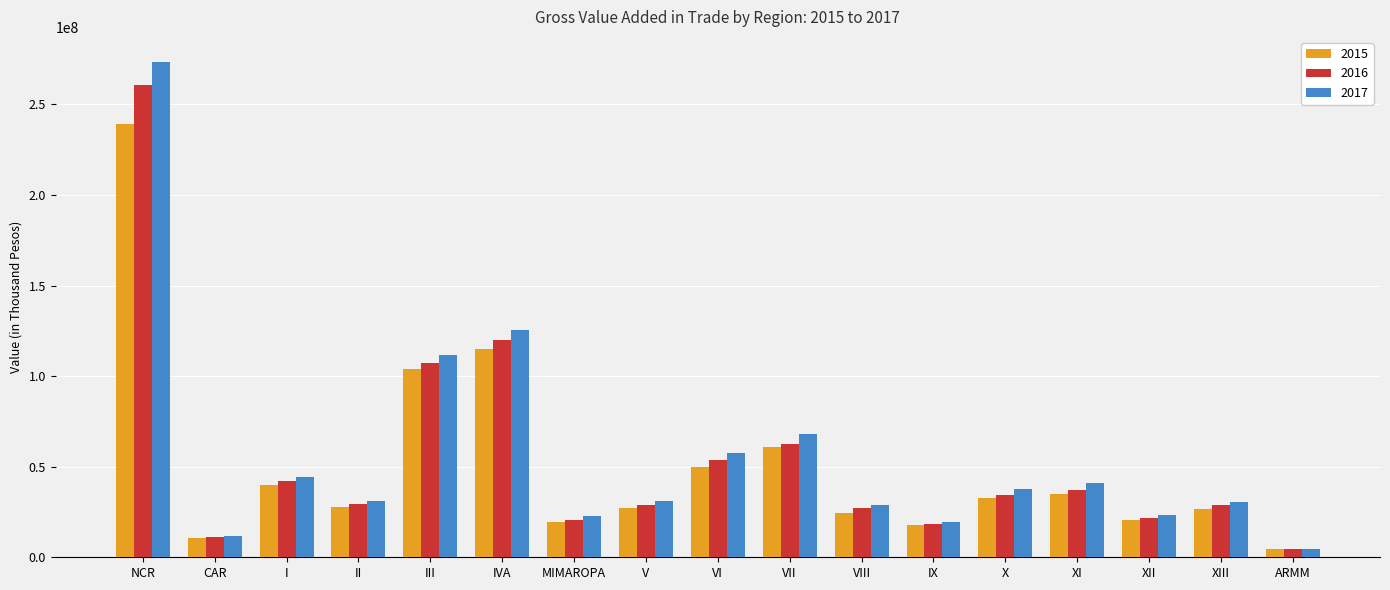

Which series has the widest spread of values?

2017